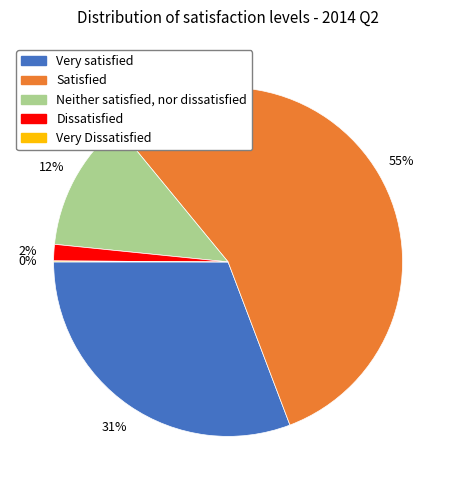

True or false: Very satisfied accounts for 17% of the total.

False